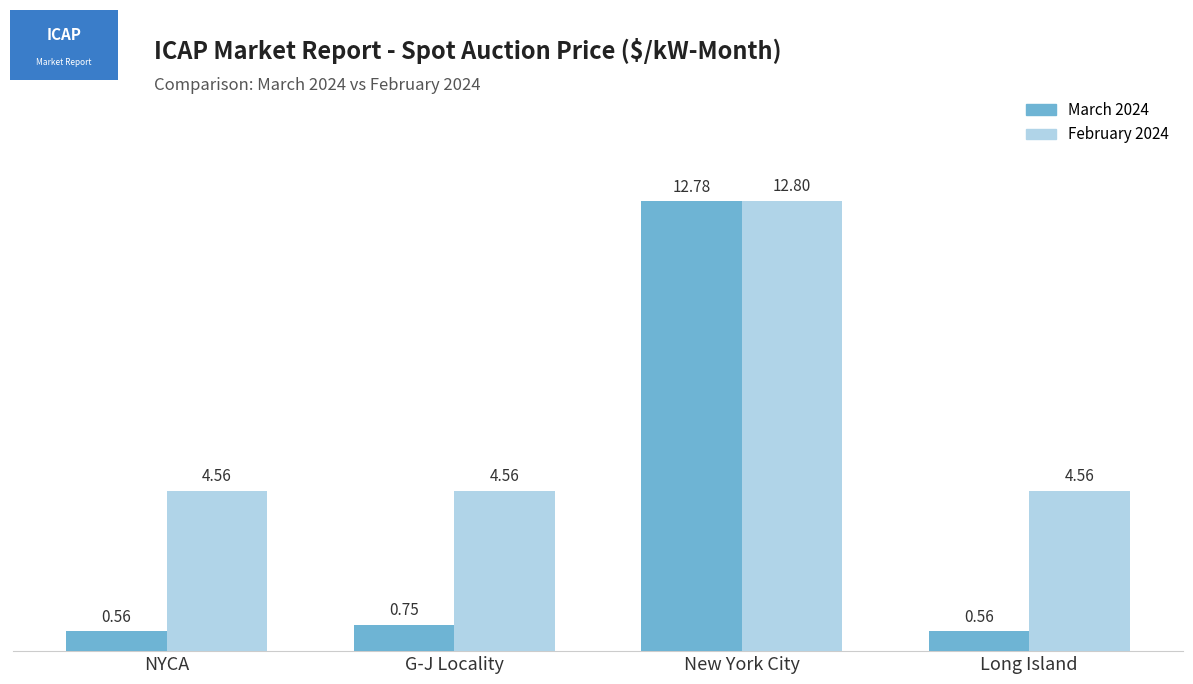

What is the spread (max minus min) of values at G-J Locality?

3.8